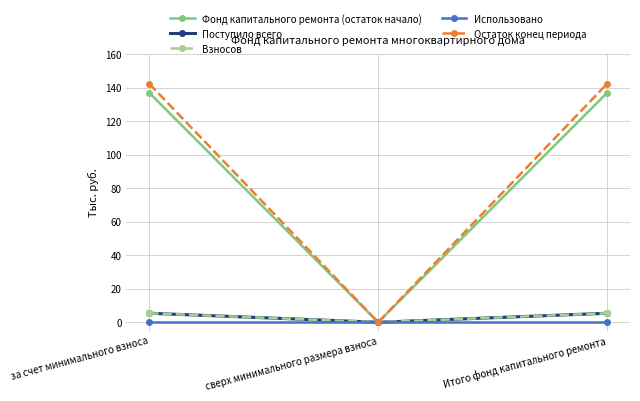

Is this an area chart (filled region under the line)?

No